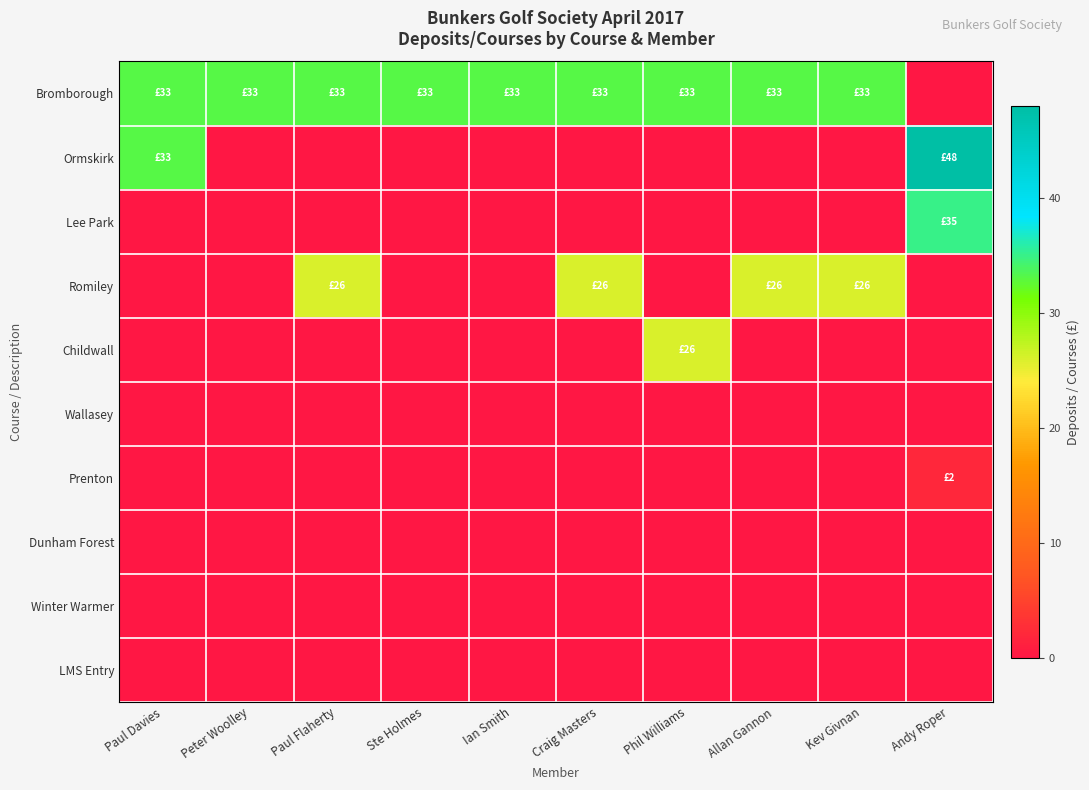

Reading left to right, what are all the values shown in this chart?

Bromborough: Paul Davies=33	Peter Woolley=33	Paul Flaherty=33	Ste Holmes=33	Ian Smith=33	Craig Masters=33	Phil Williams=33	Allan Gannon=33	Kev Givnan=33	Andy Roper=0
Ormskirk: Paul Davies=33	Peter Woolley=0	Paul Flaherty=0	Ste Holmes=0	Ian Smith=0	Craig Masters=0	Phil Williams=0	Allan Gannon=0	Kev Givnan=0	Andy Roper=48
Lee Park: Paul Davies=0	Peter Woolley=0	Paul Flaherty=0	Ste Holmes=0	Ian Smith=0	Craig Masters=0	Phil Williams=0	Allan Gannon=0	Kev Givnan=0	Andy Roper=35
Romiley: Paul Davies=0	Peter Woolley=0	Paul Flaherty=26	Ste Holmes=0	Ian Smith=0	Craig Masters=26	Phil Williams=0	Allan Gannon=26	Kev Givnan=26	Andy Roper=0
Childwall: Paul Davies=0	Peter Woolley=0	Paul Flaherty=0	Ste Holmes=0	Ian Smith=0	Craig Masters=0	Phil Williams=26	Allan Gannon=0	Kev Givnan=0	Andy Roper=0
Wallasey: Paul Davies=0	Peter Woolley=0	Paul Flaherty=0	Ste Holmes=0	Ian Smith=0	Craig Masters=0	Phil Williams=0	Allan Gannon=0	Kev Givnan=0	Andy Roper=0
Prenton: Paul Davies=0	Peter Woolley=0	Paul Flaherty=0	Ste Holmes=0	Ian Smith=0	Craig Masters=0	Phil Williams=0	Allan Gannon=0	Kev Givnan=0	Andy Roper=2
Dunham Forest: Paul Davies=0	Peter Woolley=0	Paul Flaherty=0	Ste Holmes=0	Ian Smith=0	Craig Masters=0	Phil Williams=0	Allan Gannon=0	Kev Givnan=0	Andy Roper=0
Winter Warmer: Paul Davies=0	Peter Woolley=0	Paul Flaherty=0	Ste Holmes=0	Ian Smith=0	Craig Masters=0	Phil Williams=0	Allan Gannon=0	Kev Givnan=0	Andy Roper=0
LMS Entry: Paul Davies=0	Peter Woolley=0	Paul Flaherty=0	Ste Holmes=0	Ian Smith=0	Craig Masters=0	Phil Williams=0	Allan Gannon=0	Kev Givnan=0	Andy Roper=0